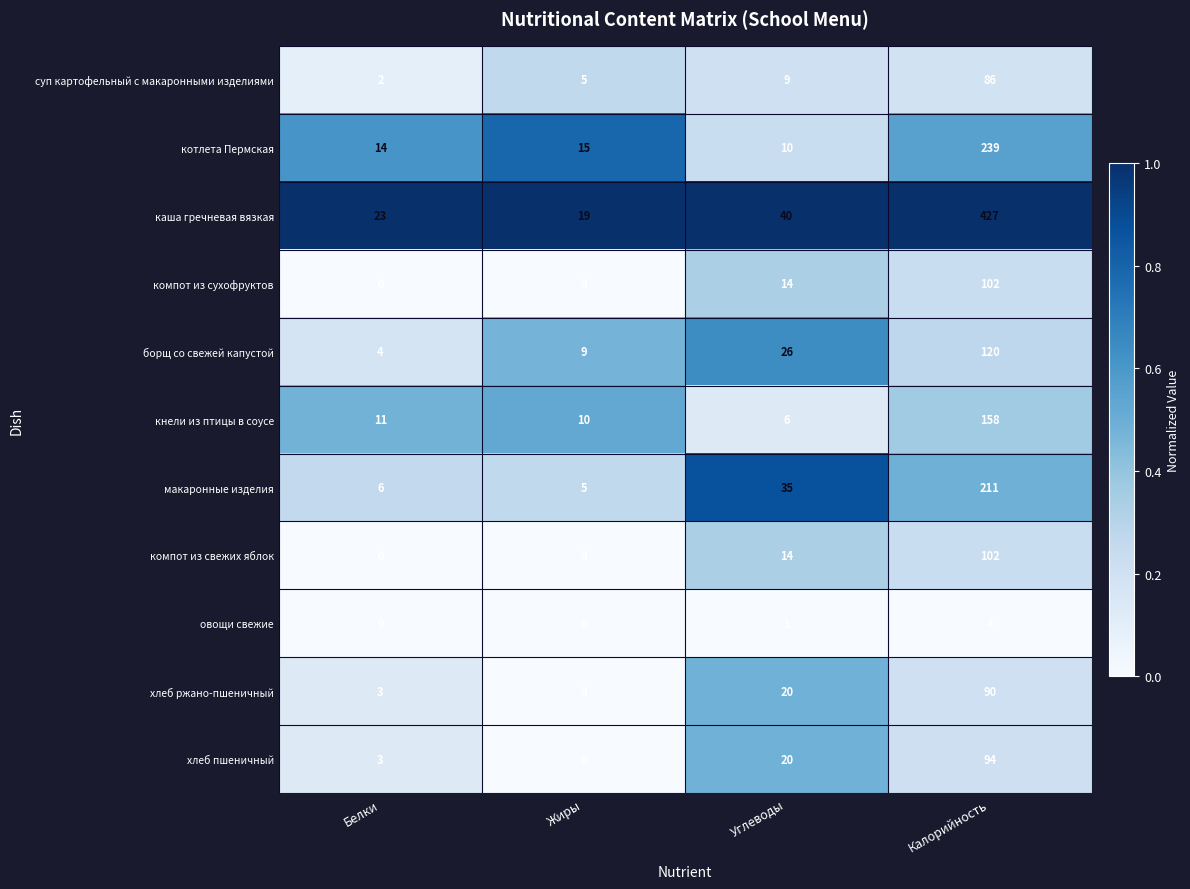

The value of компот из свежих яблок at Жиры is -32. True or false?

False